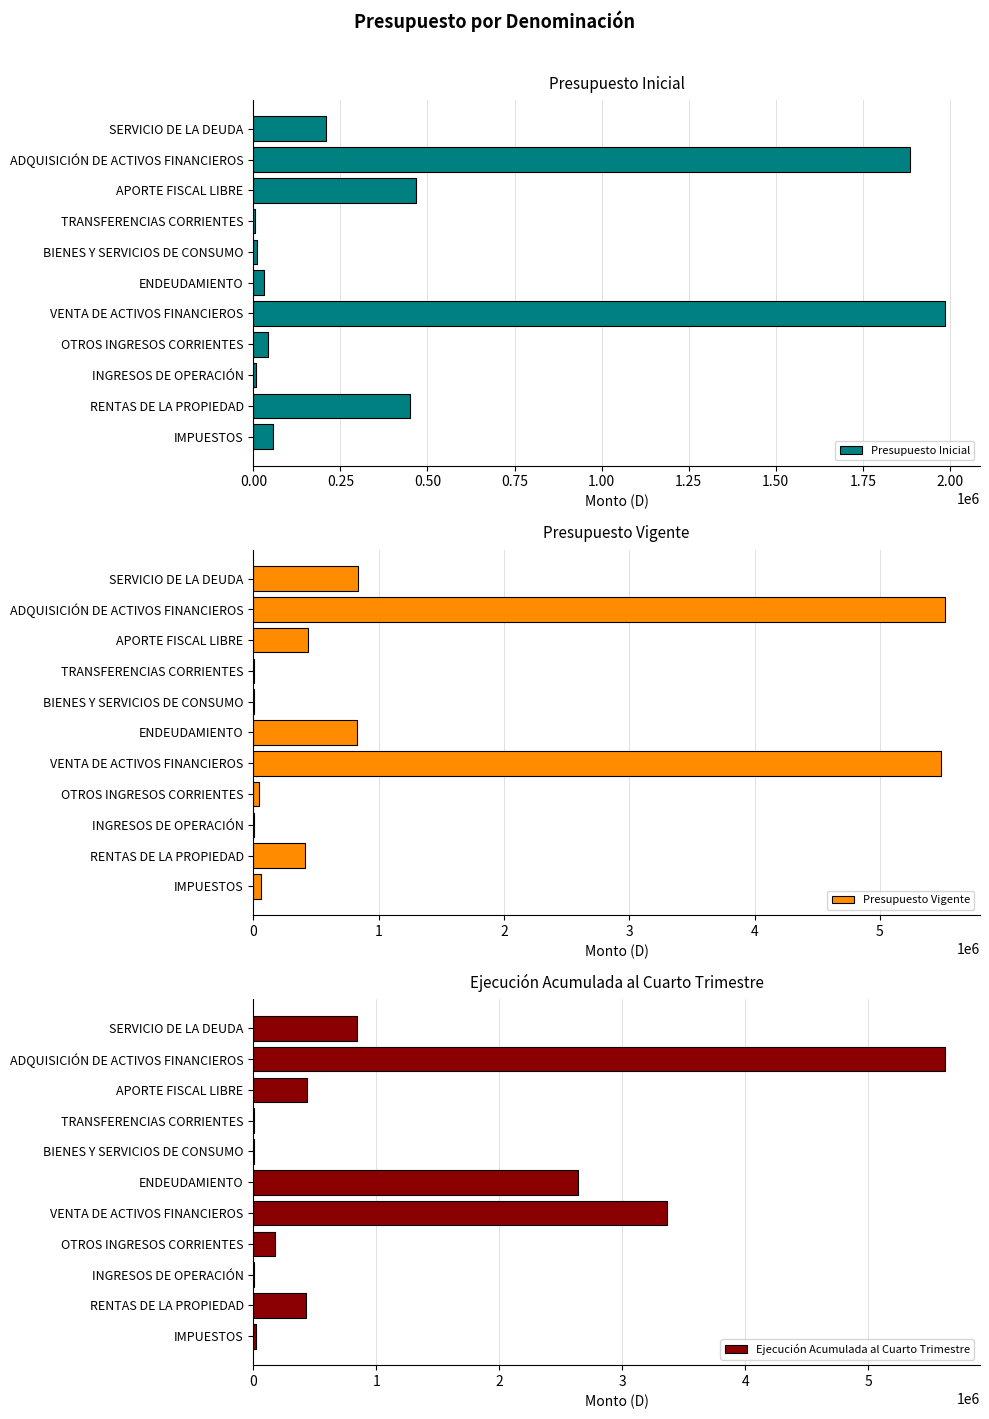

Reading left to right, list all the values displayed in this chart.

Presupuesto Inicial: 57300	451042	6897	41482	1986991	30486	9130	4980	466695	1885318	208065
Presupuesto Vigente: 57300	409367	6897	41482	5489033	829338	7340	7072	437643	5523167	832449
Ejecución Acumulada al Cuarto Trimestre: 18577	424792	6525	173787	3366232	2638663	6875	7062	434045	5625142	841715